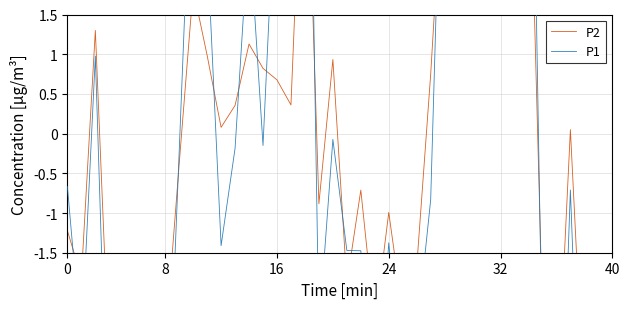

At which category does the chart reach its peak across all series?

17